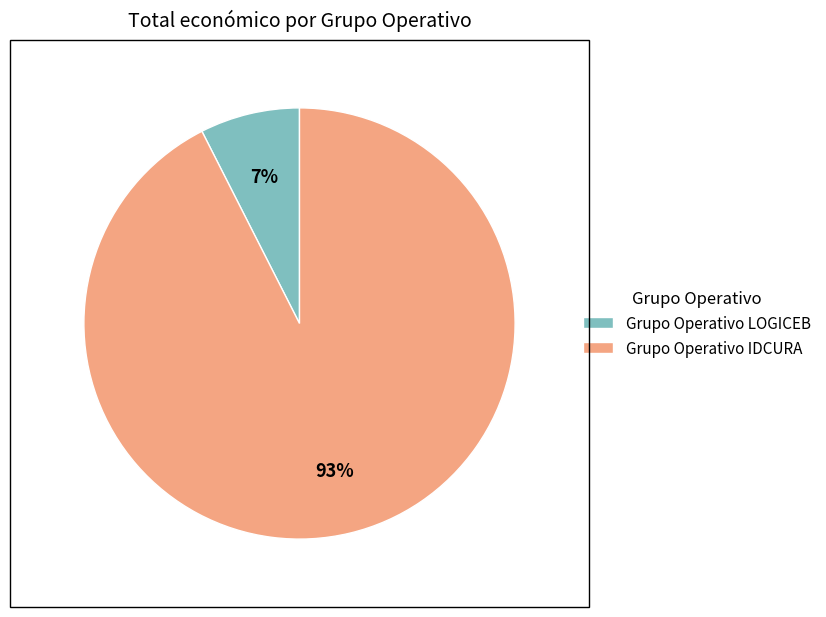

How many segments does this pie chart have?

2